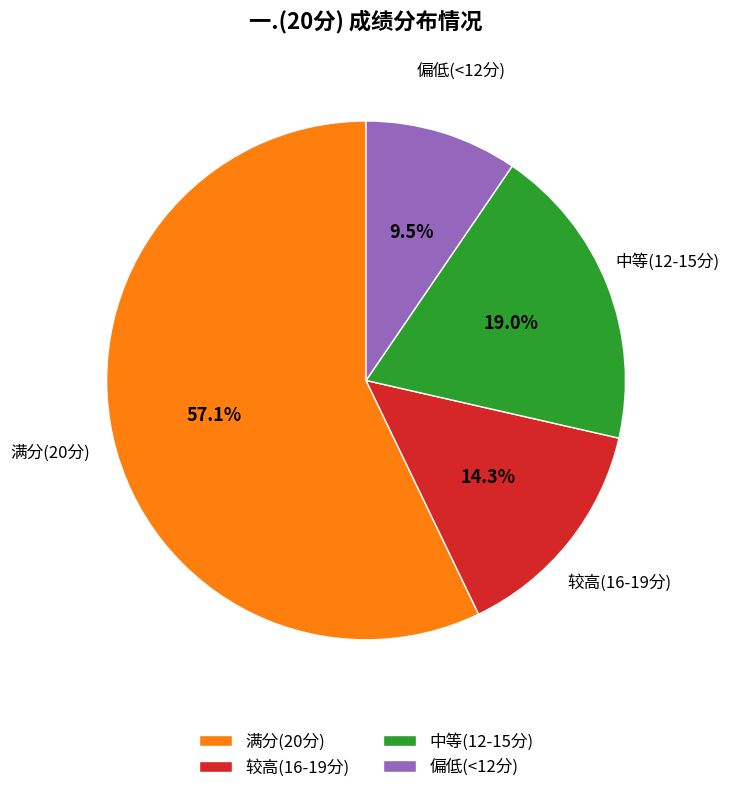

Count the number of slices in the pie.

4